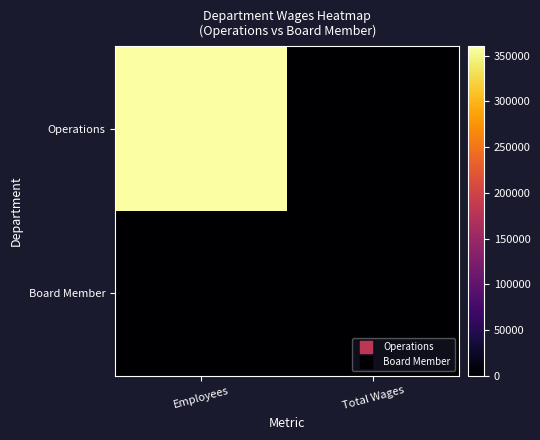

Reading right to left, extract all data points from this chart.

Operations: Total Wages=0	Employees=360252
Board Member: Total Wages=0	Employees=0